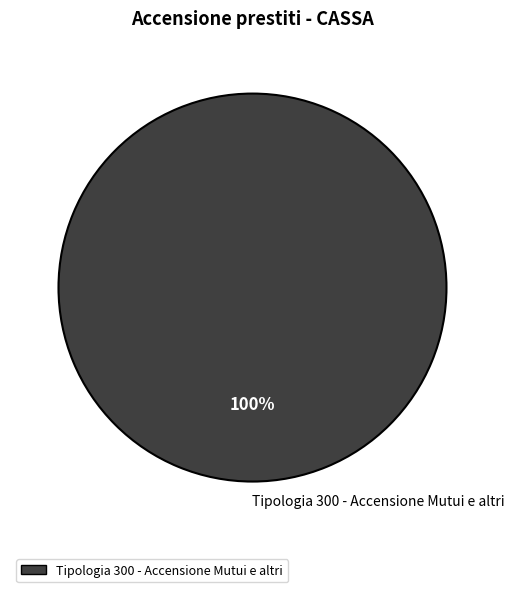

What is the majority slice?

Tipologia 300 - Accensione Mutui e altri